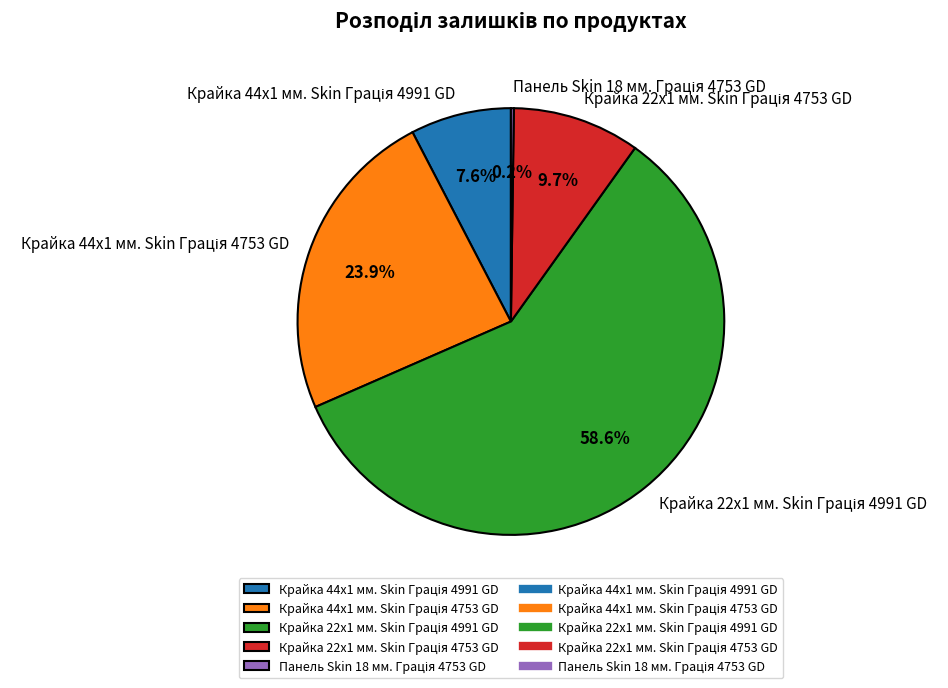

Is there a majority slice in this chart?

Yes